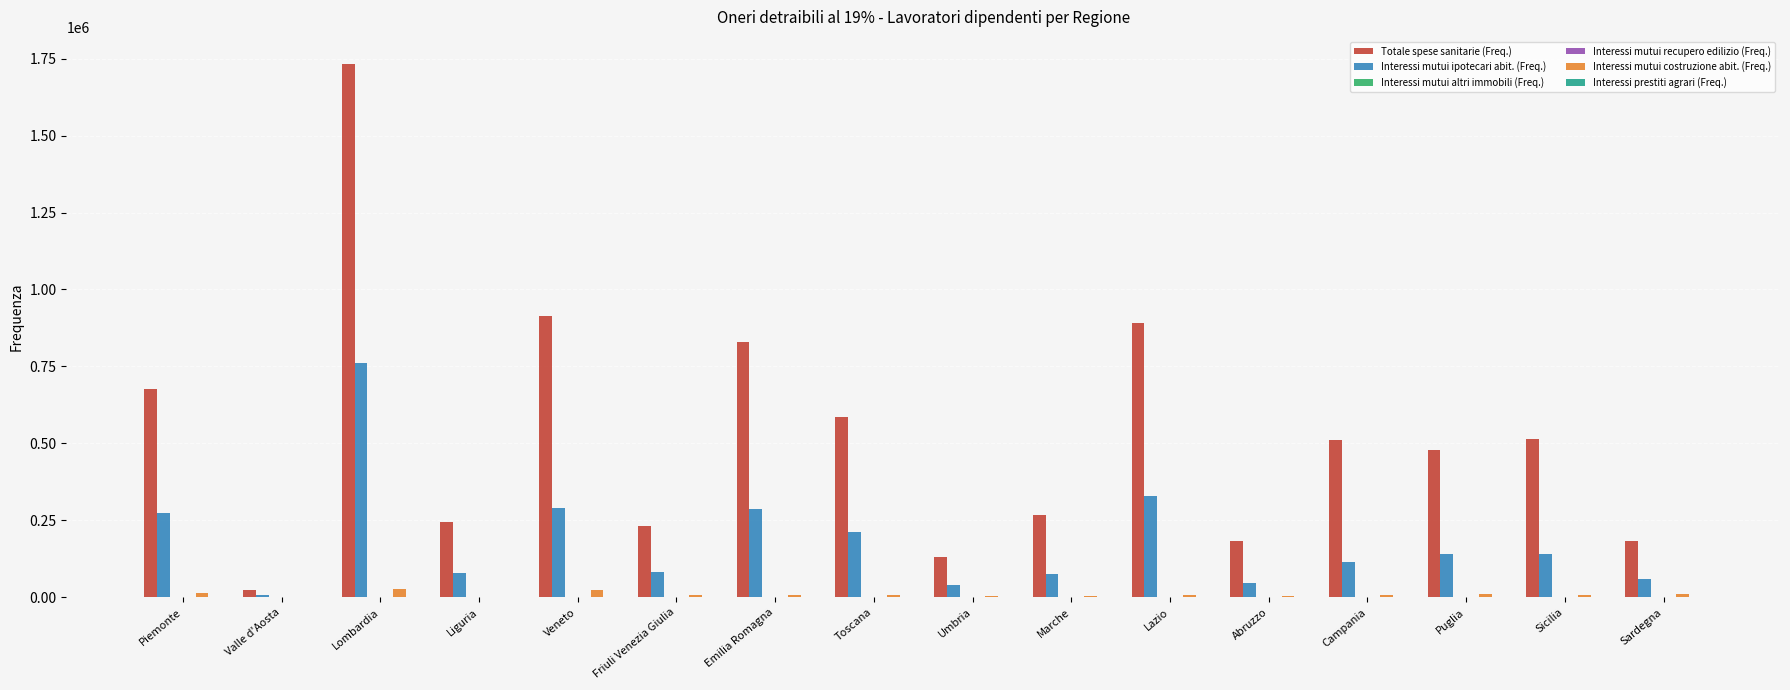

Does the chart contain stacked bars?

No